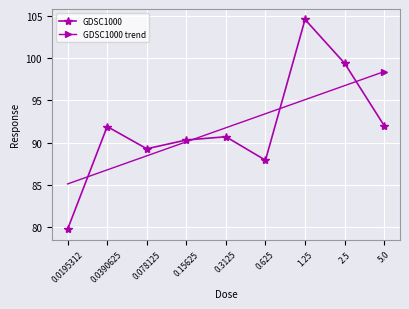

The value of GDSC1000 trend at 1.25 is 95.1. True or false?

True